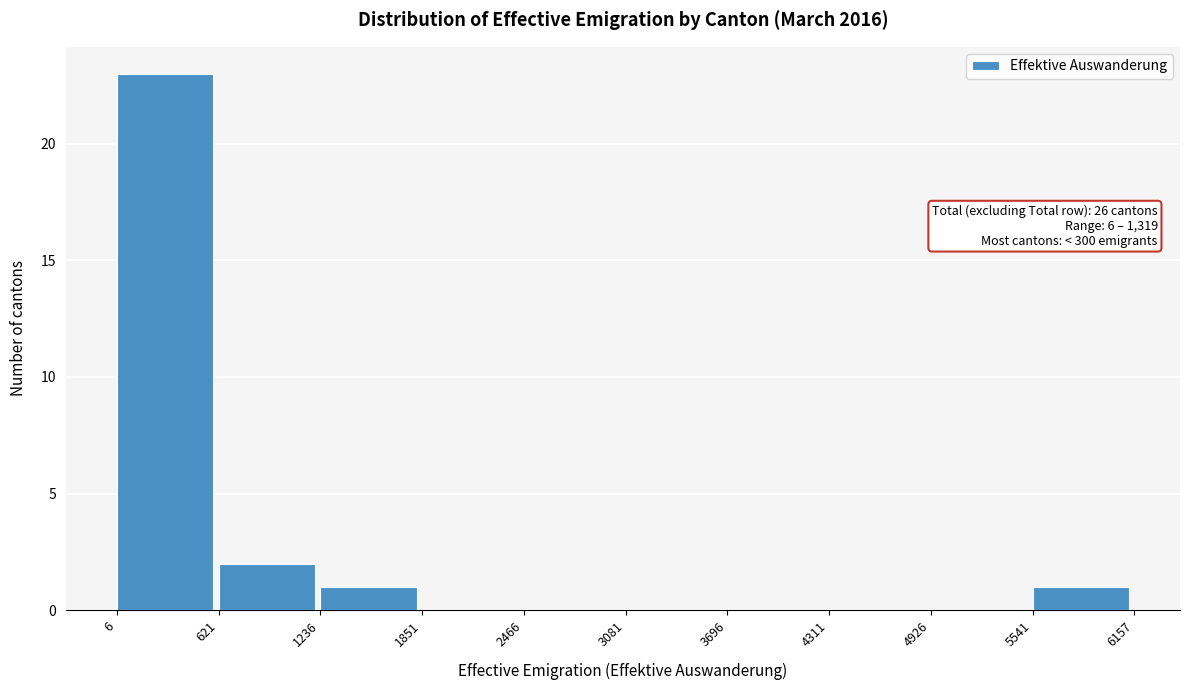

Which range on the x-axis has the tallest bar?

6 to 621